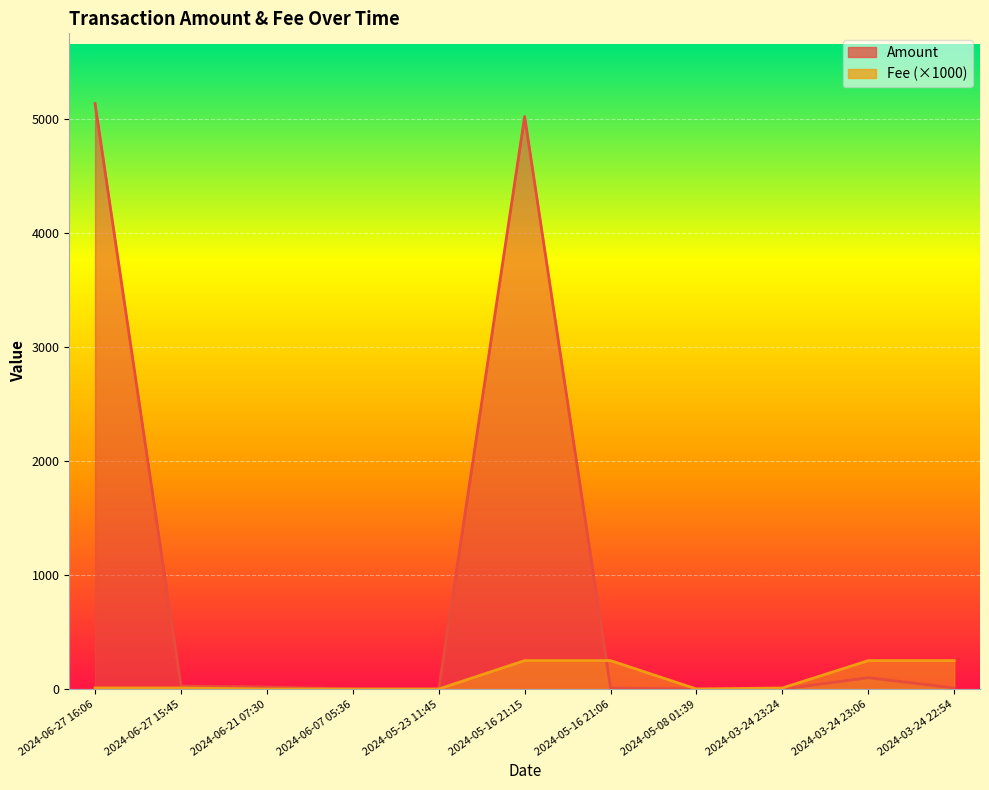

What is the difference between the maximum and minimum values in the Amount series?

5131.8